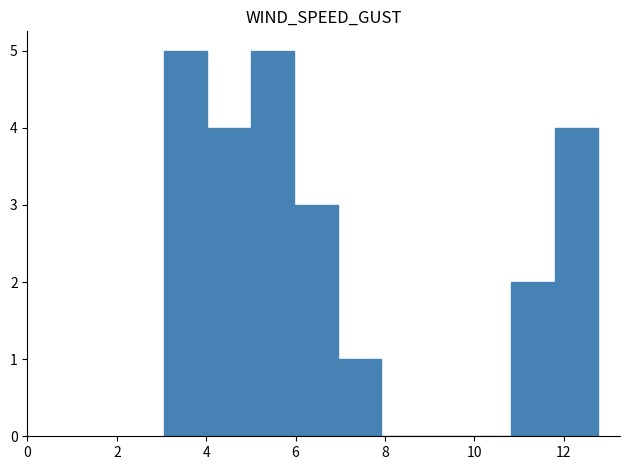

Reading left to right, list every bar in this chart as the range it spans on the x-axis followed by its height. Neither the bar edges nor the heights are printed on the chart, so give them approximately, as read against the axes.

3.0 to 4.0: 5
4.0 to 5.0: 4
5.0 to 6.0: 5
6.0 to 7.0: 3
7.0 to 8.0: 1
8.0 to 8.8: 0
8.8 to 9.8: 0
9.8 to 10.8: 0
10.8 to 11.8: 2
11.8 to 12.8: 4